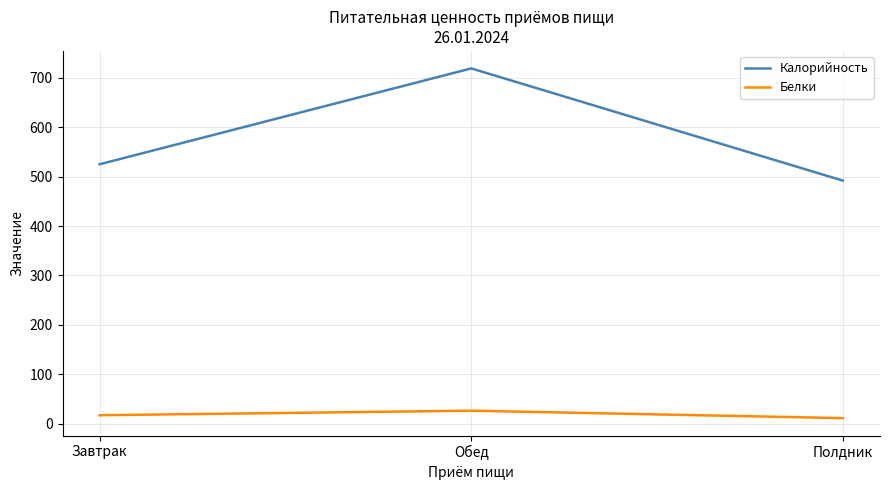

Reading left to right, list all the values displayed in this chart.

Калорийность: 525.0	719.0	491.9
Белки: 17.1	26.3	11.3